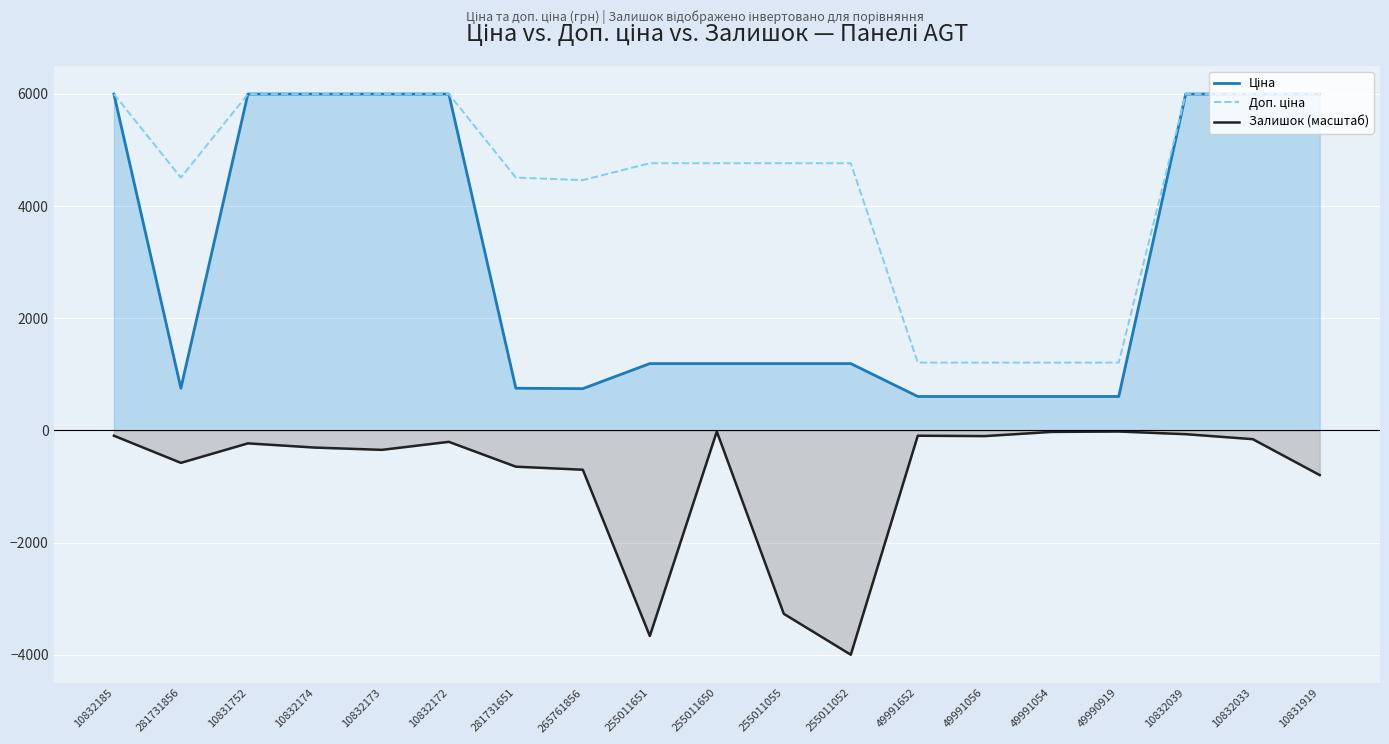

Which series has the largest total across all categories?

Доп. ціна